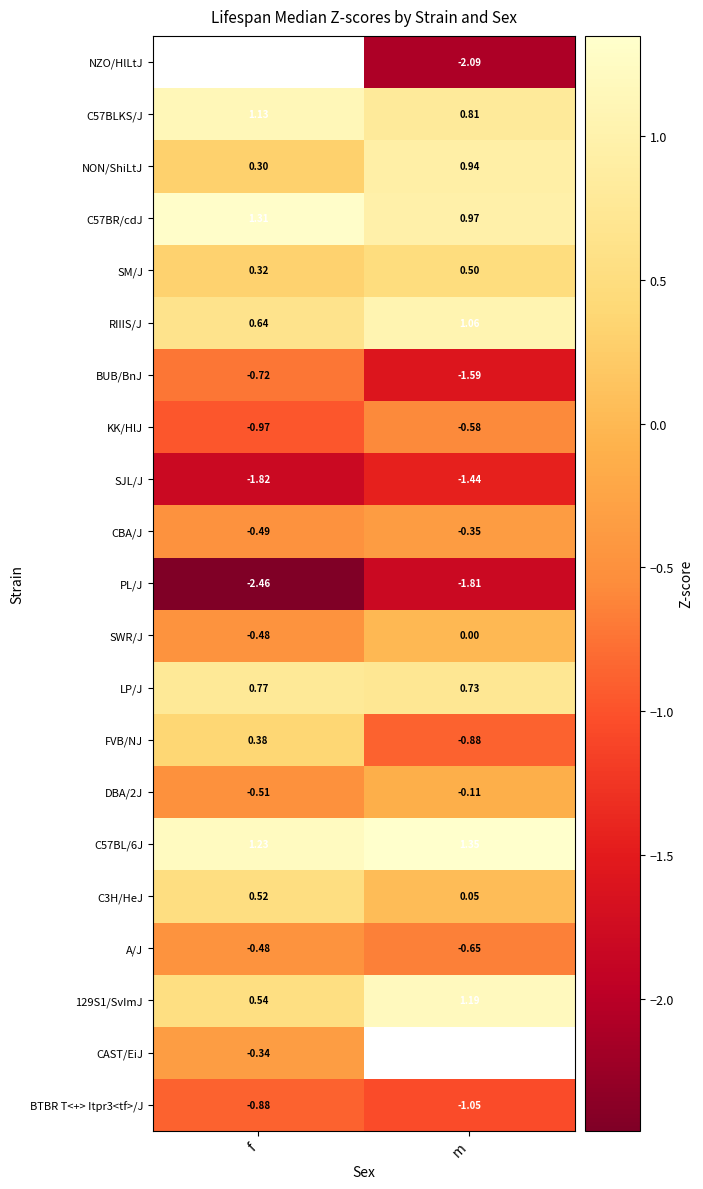

At which label is C57BR/cdJ closest to 1?

m